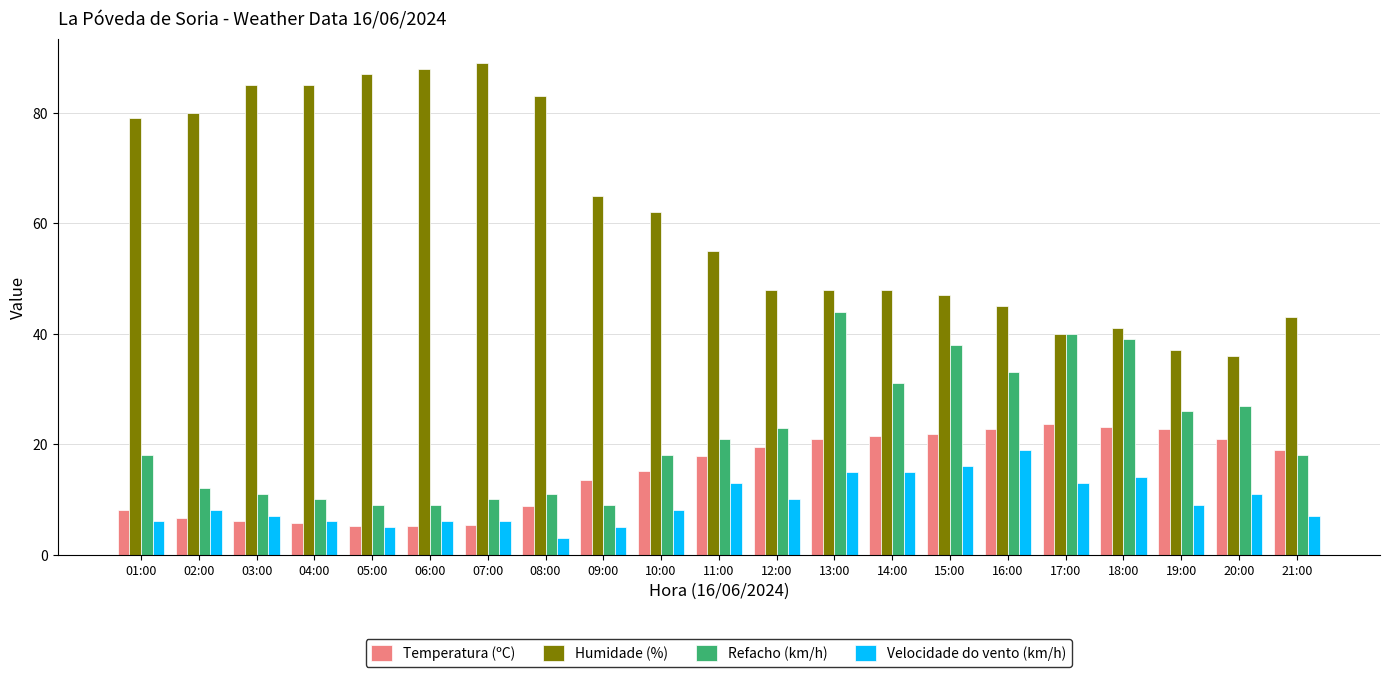

What is the smallest value displayed?

3.0